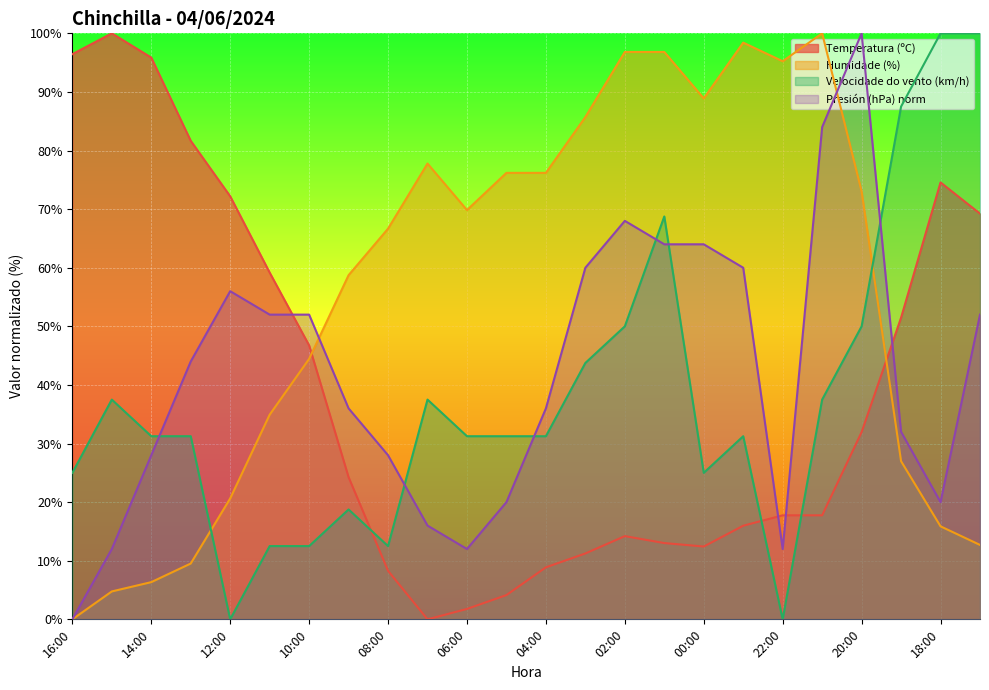

At which category does the chart reach its peak across all series?

15:00